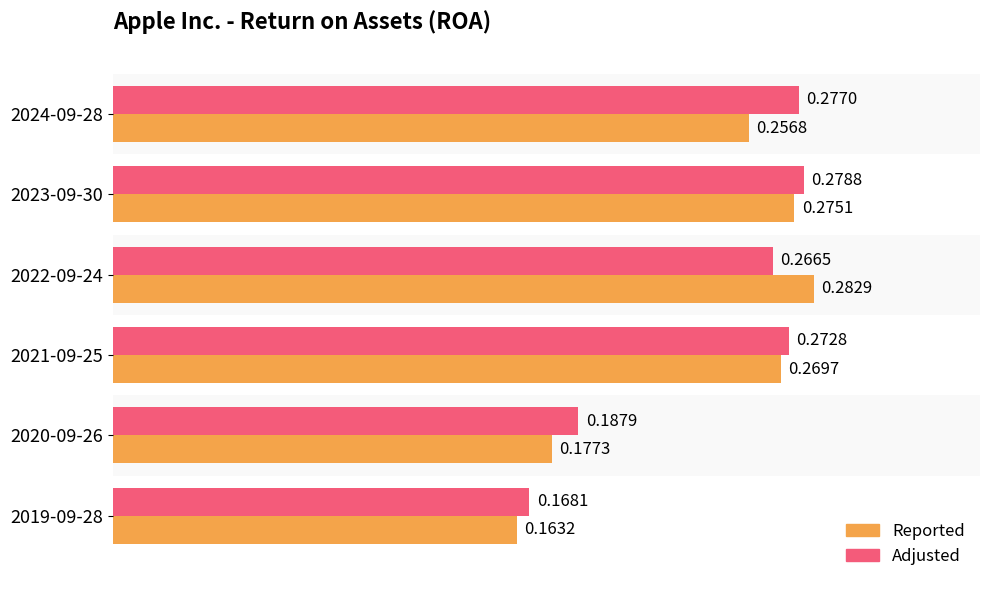

What is the sum of the Reported values at 2020-09-26 and 2022-09-24?

0.5